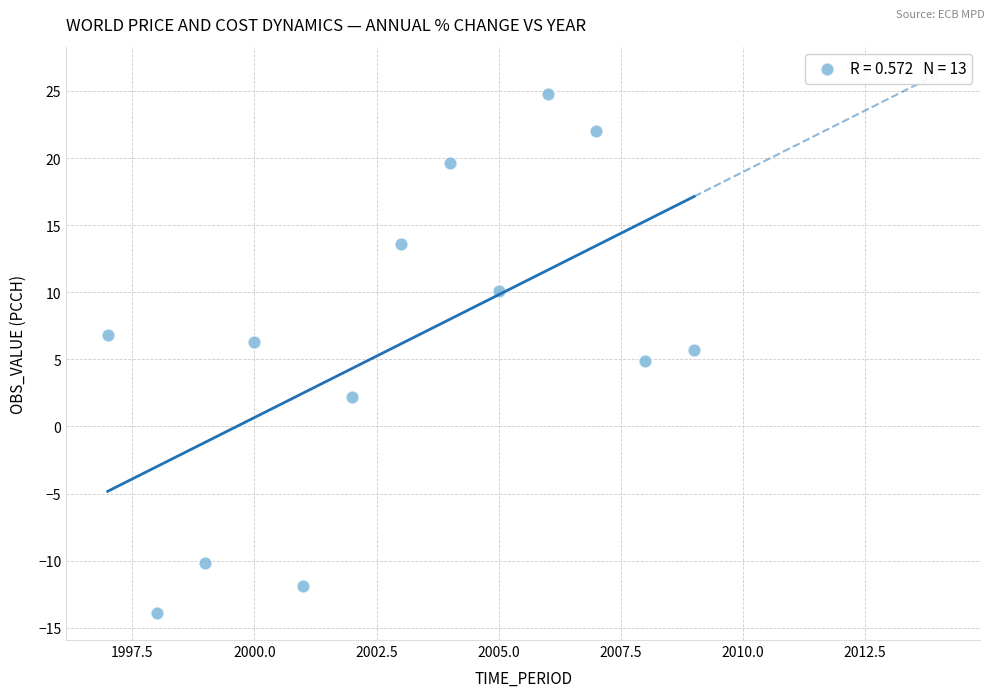

What is the range of X values (max minus min)?

12.0